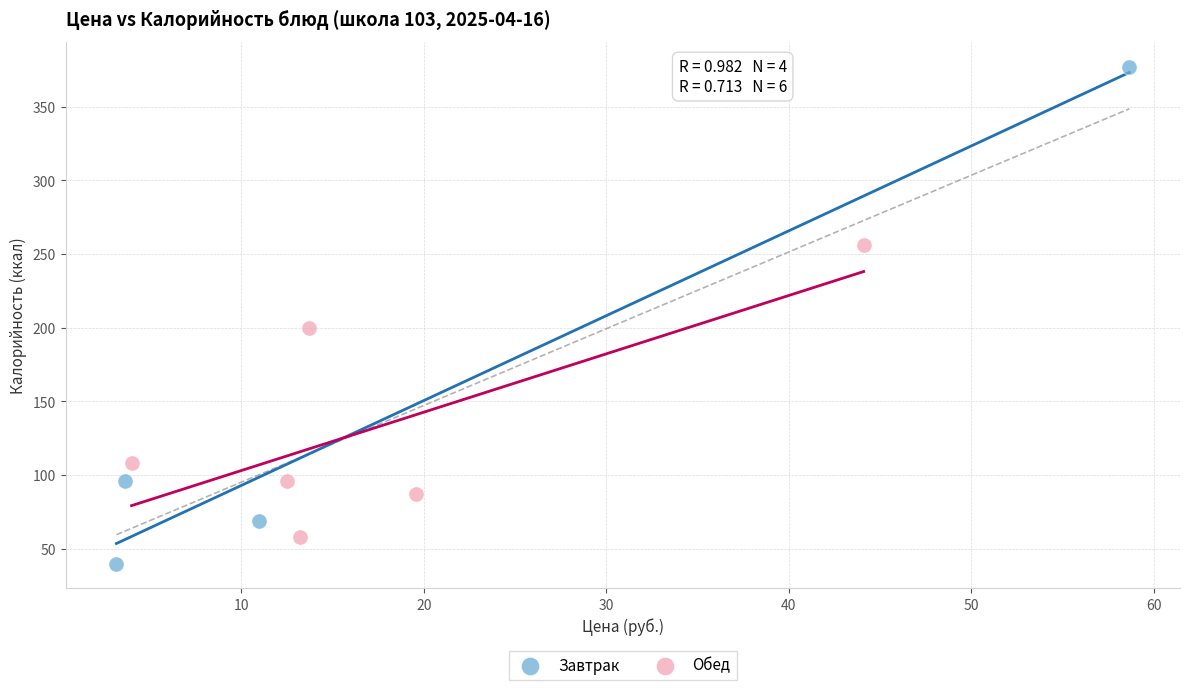

Which series contains the highest Y value?

Завтрак